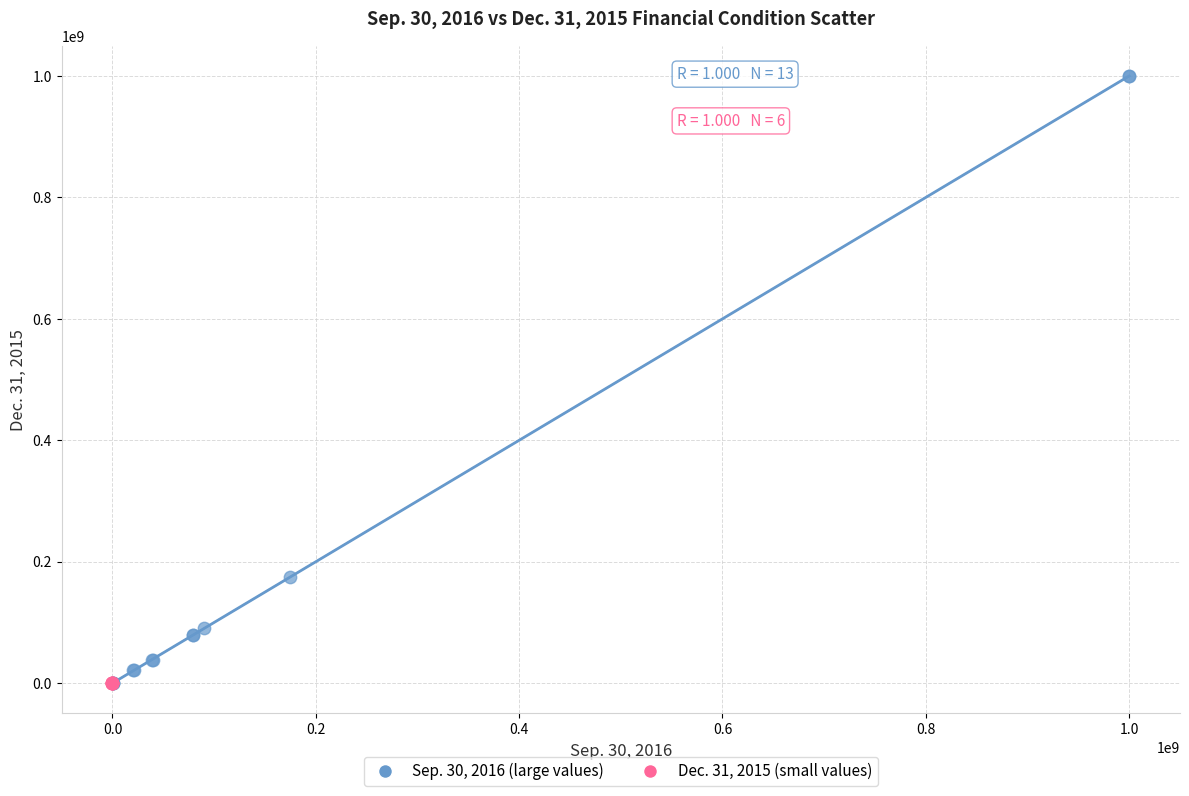

Which series contains the highest Y value?

Sep. 30, 2016 (large values)